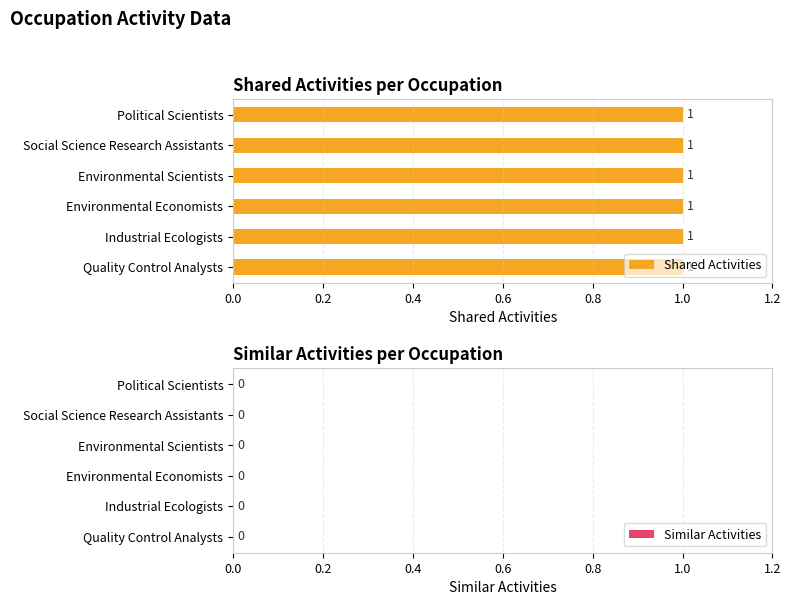

Reading right to left, transcribe all the data shown in this chart.

Shared Activities: 1	1	1	1	1	1
Similar Activities: 0	0	0	0	0	0